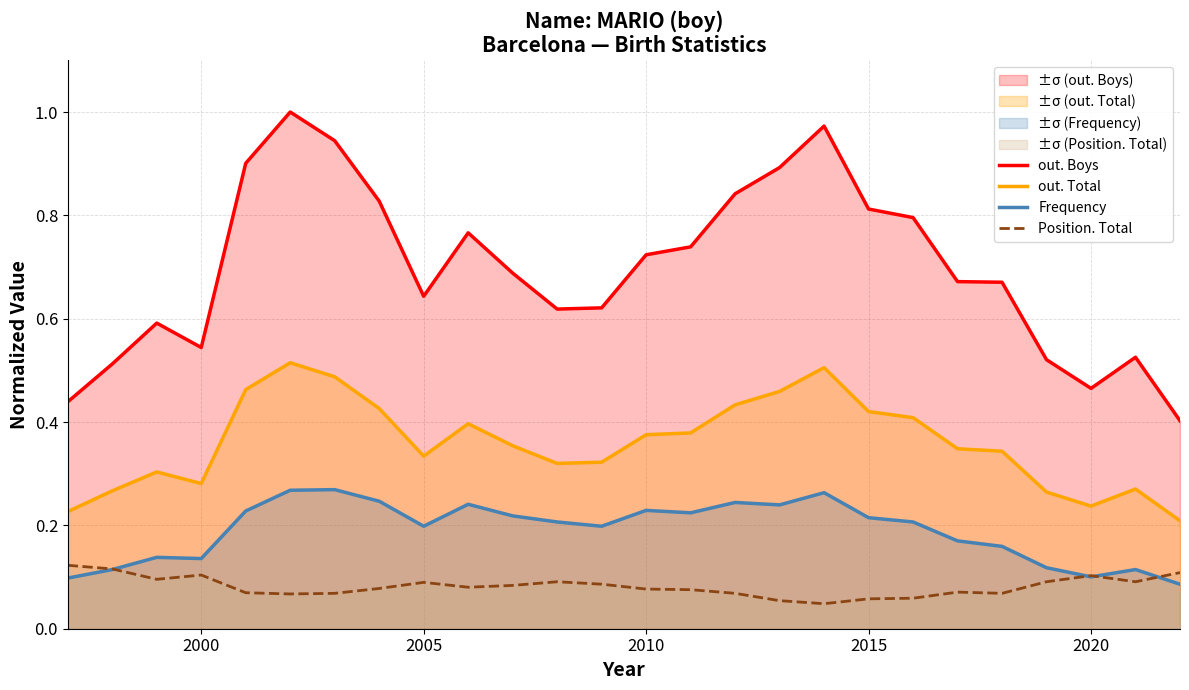

True or false: out. Total and Frequency intersect in this chart.

False